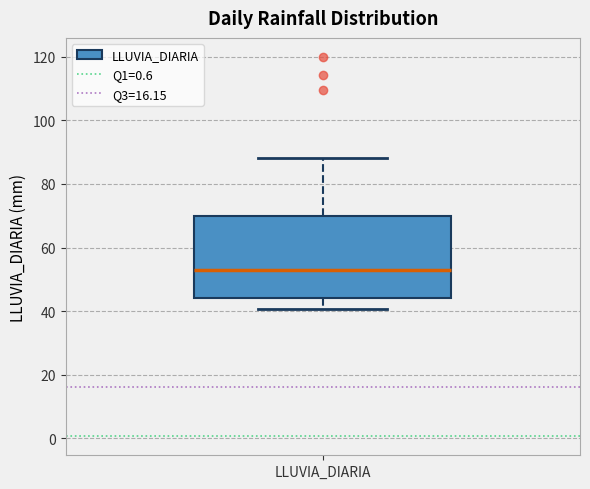

Transcribe this box plot: give where the median line is, the range the box spans, and where the two whiskers end, as read against the y-axis. The values are not printed on the chart, so give them approximately, as read against the axis.

median 52, box 44 to 70, whiskers 40 to 88